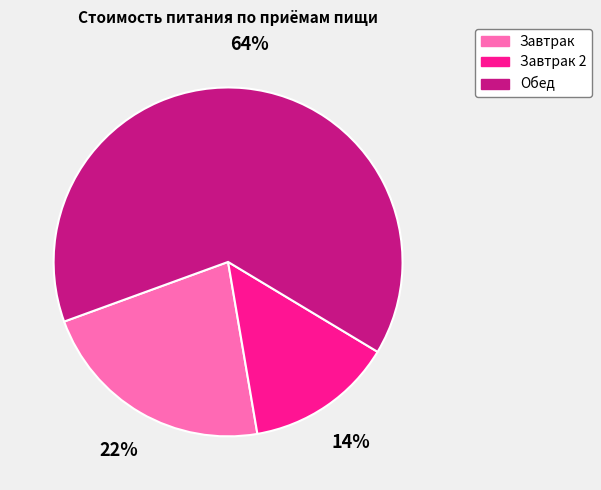

Is there any slice that represents more than half of the pie?

Yes